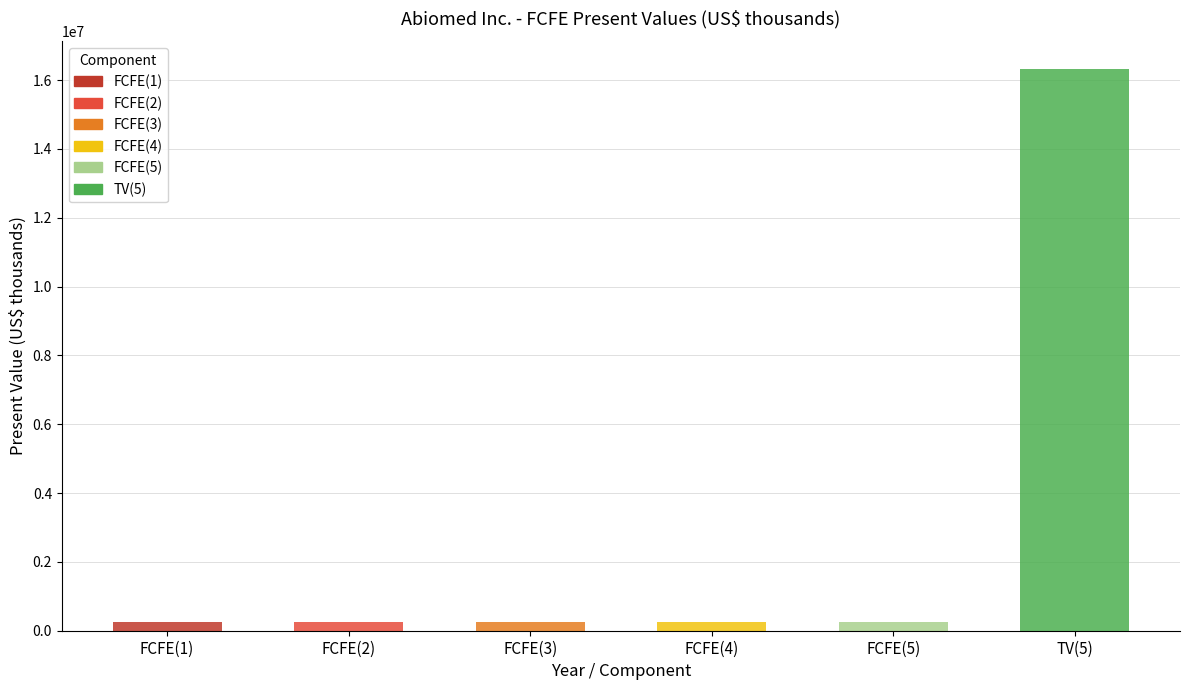

What is the sum of all values?

17549295